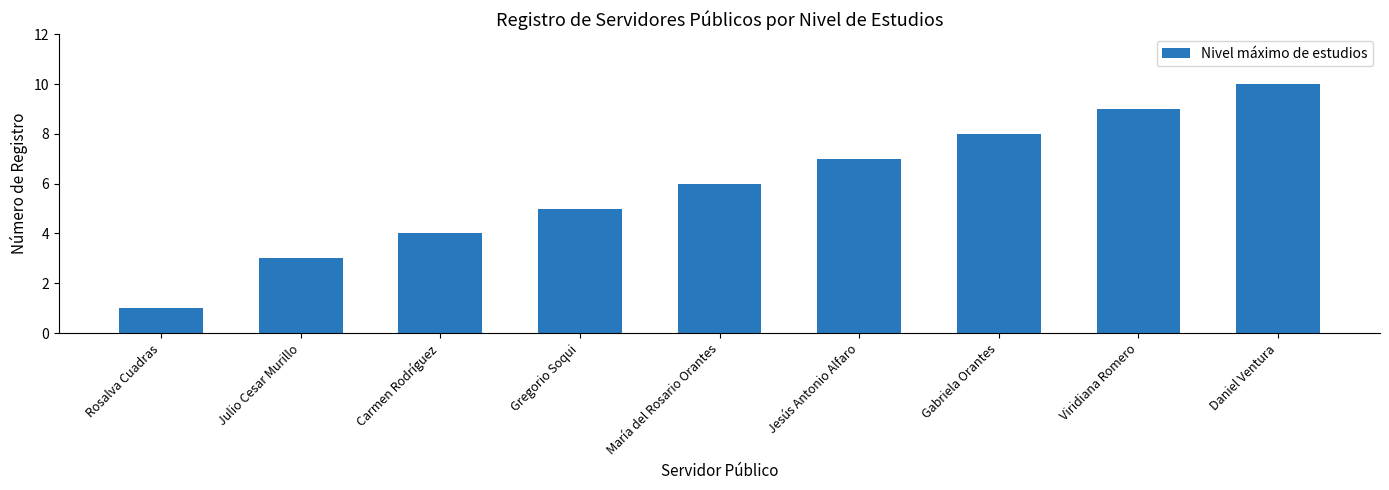

Reading right to left, transcribe all the data shown in this chart.

Daniel Ventura=10	Viridiana Romero=9	Gabriela Orantes=8	Jesús Antonio Alfaro=7	María del Rosario Orantes=6	Gregorio Soqui=5	Carmen Rodríguez=4	Julio Cesar Murillo=3	Rosalva Cuadras=1